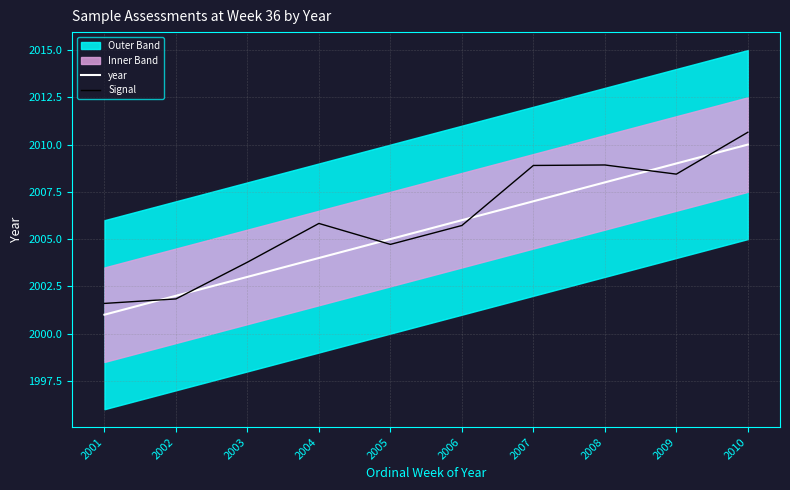

Between which two adjacent categories do Signal and year first intersect?

2001 and 2002